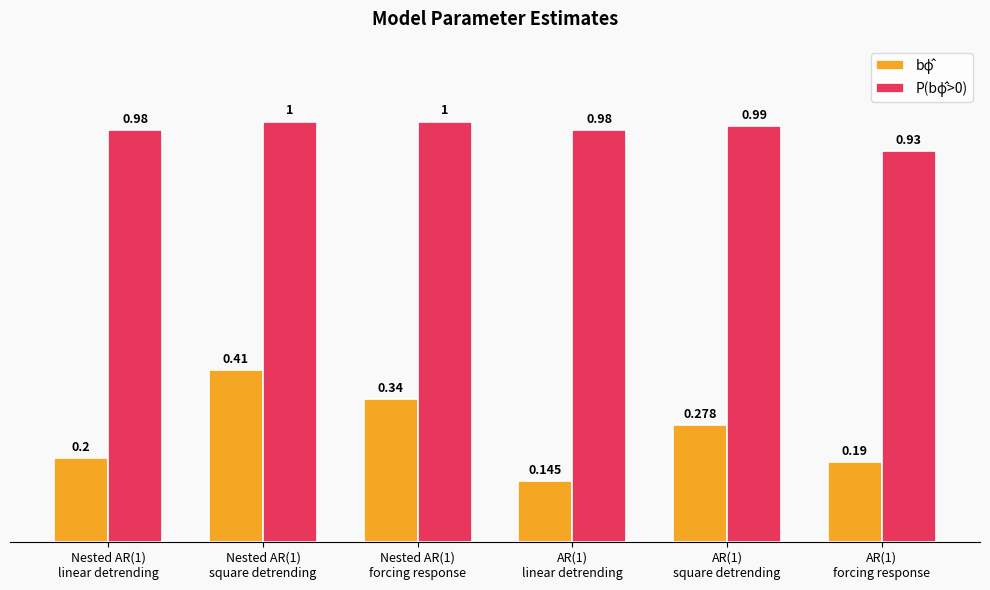

Which category has the lowest value in the P(bϕ̂>0) series?

AR(1)
forcing response